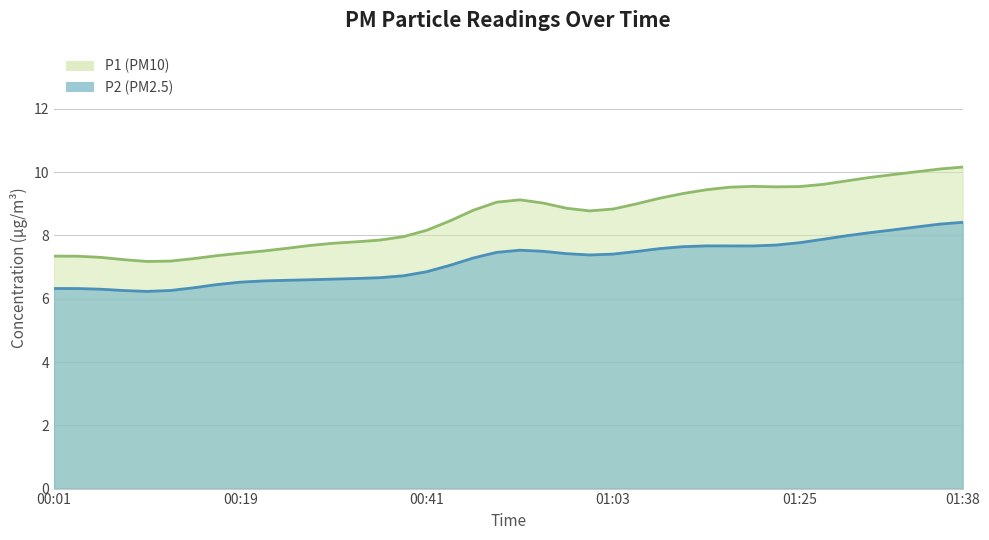

Which has a higher value, 00:36 or 01:13?

01:13